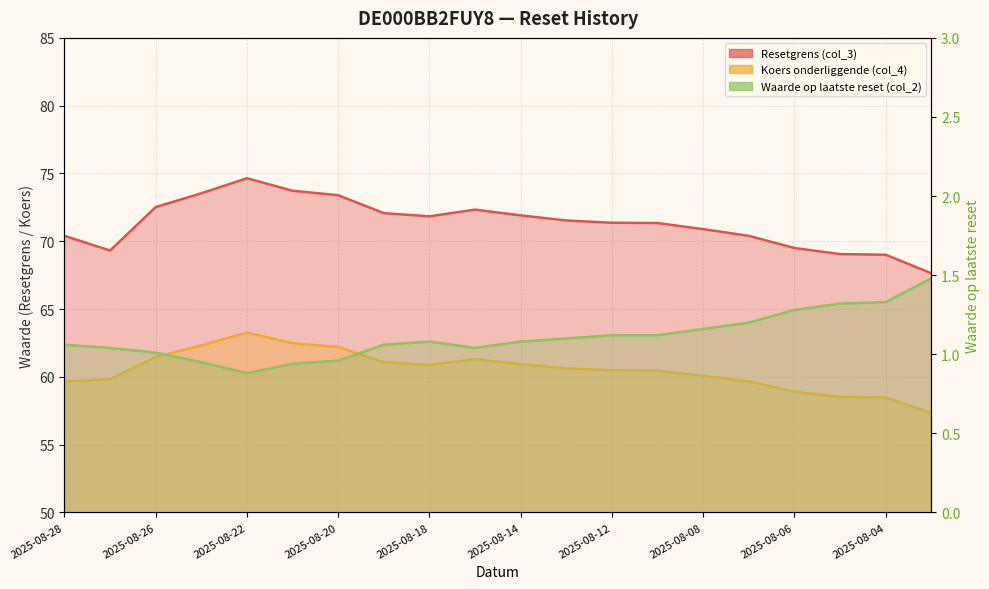

What is the difference between the highest and lowest values at 2025-08-04?

67.7